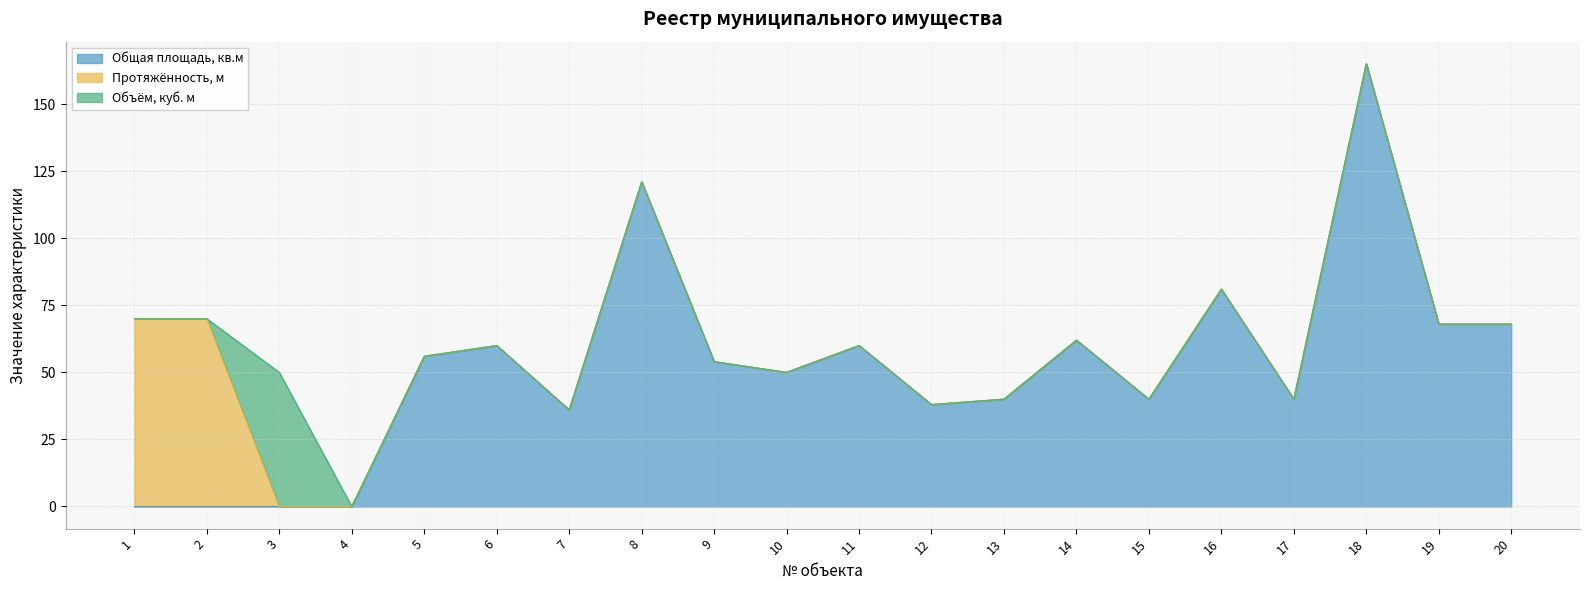

How many categories are shown in the chart?

20